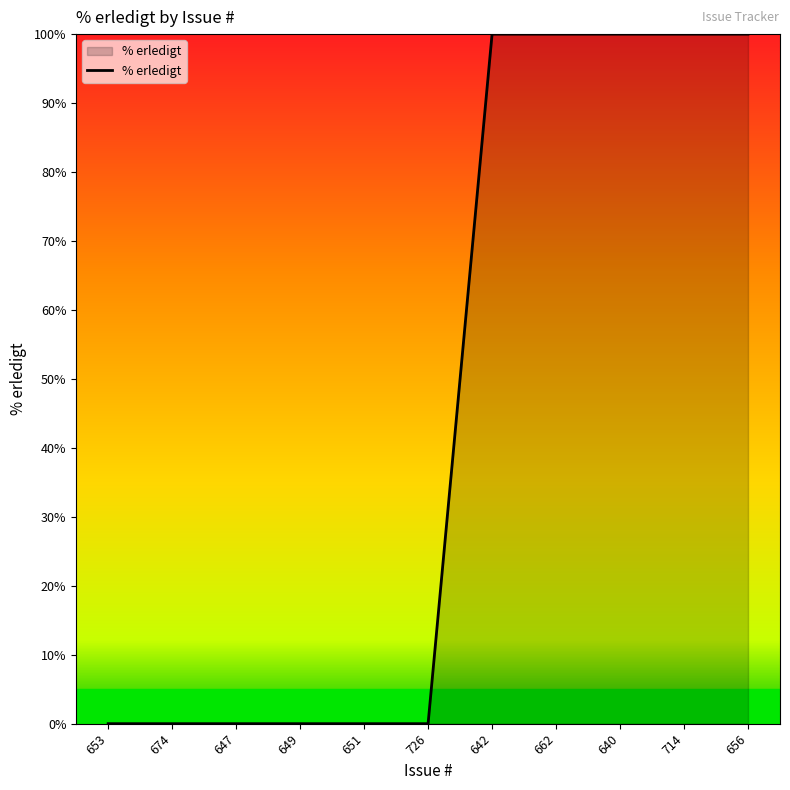

The chart shows a value of 139 at 656. True or false?

False